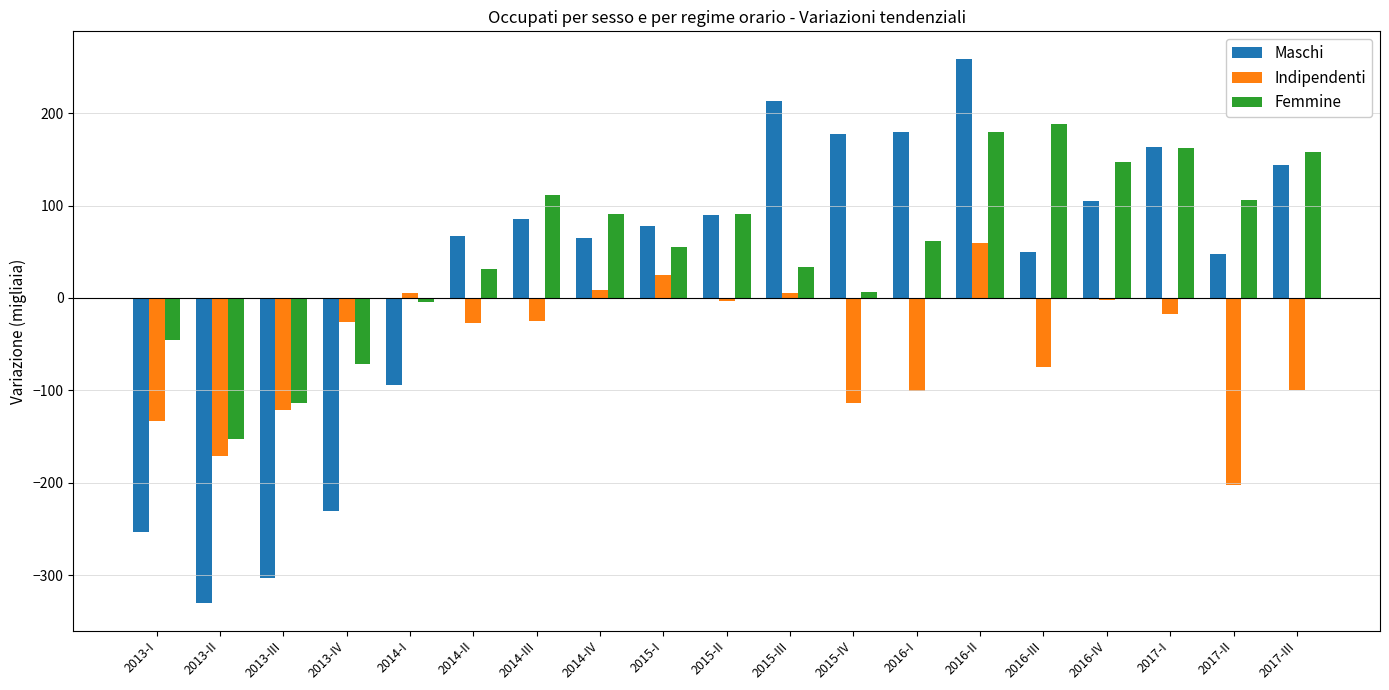

At 2016-II, list the series in order from smallest to largest.

Indipendenti, Femmine, Maschi